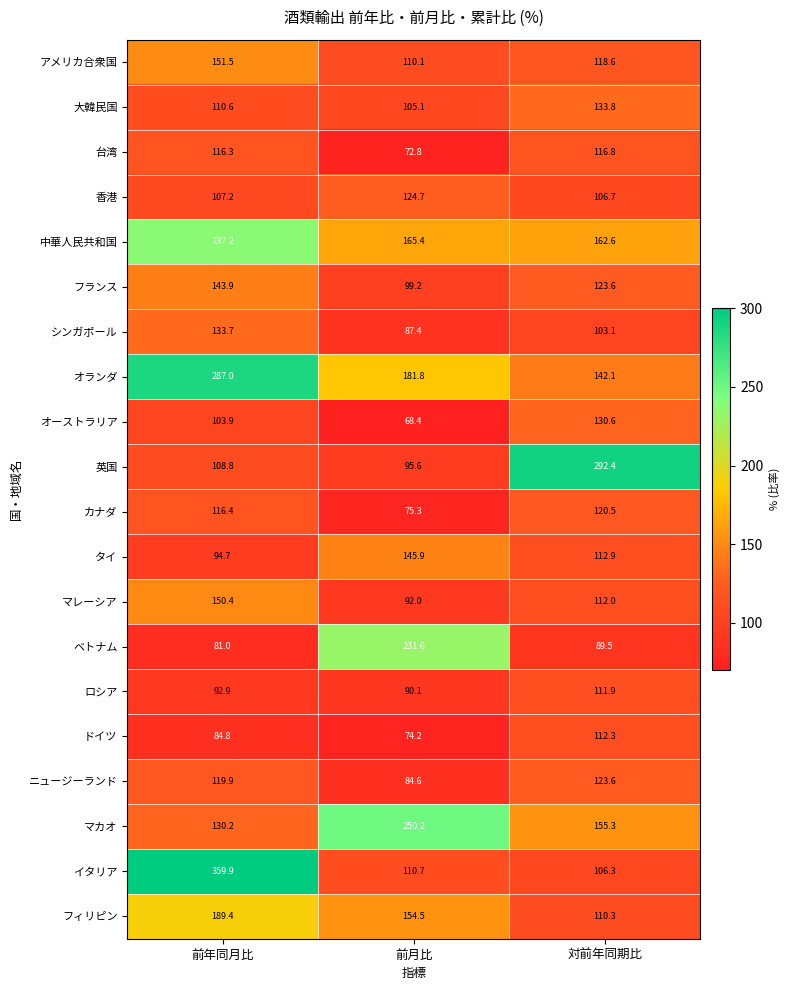

Count the number of categories in the chart.

3